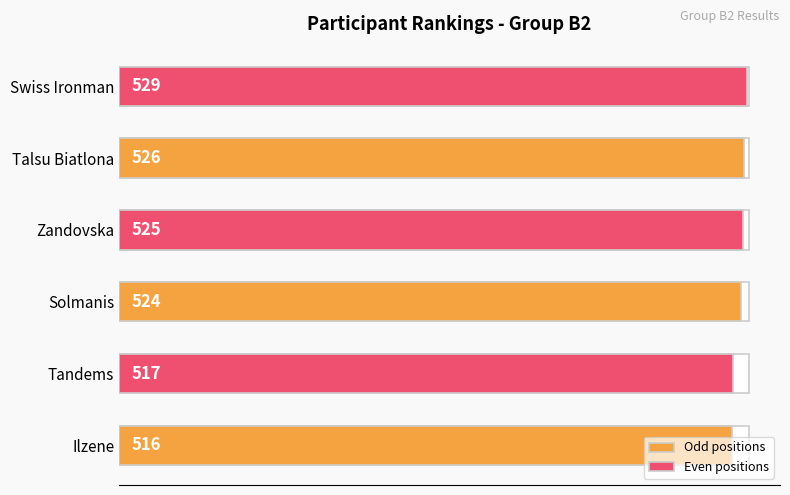

Rank the series by their average value, from lowest to highest.

Odd positions, Even positions